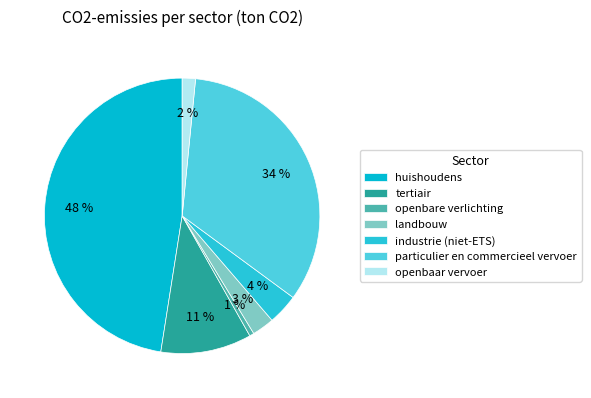

True or false: openbare verlichting accounts for 11% of the total.

False